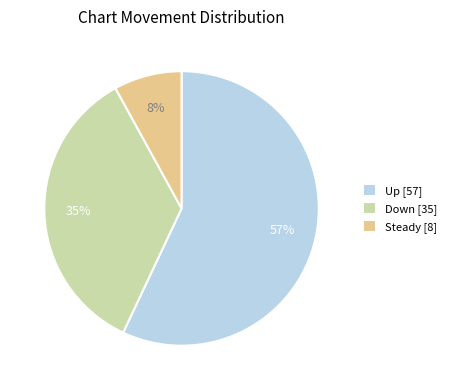

Do Steady [8] and Down [35] together represent more than half of the pie?

No